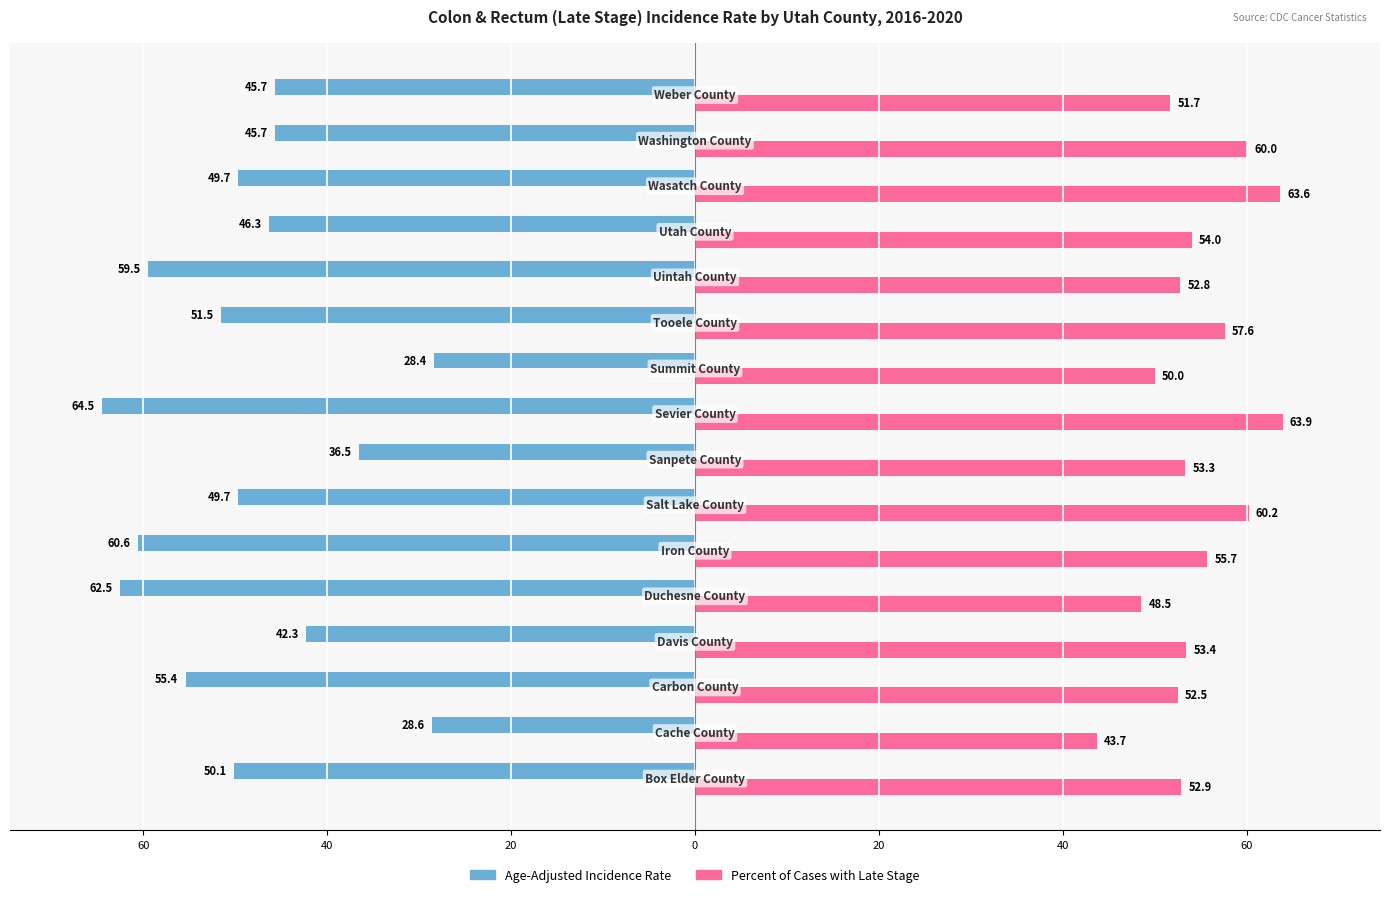

Which series has the largest total across all categories?

Percent of Cases with Late Stage